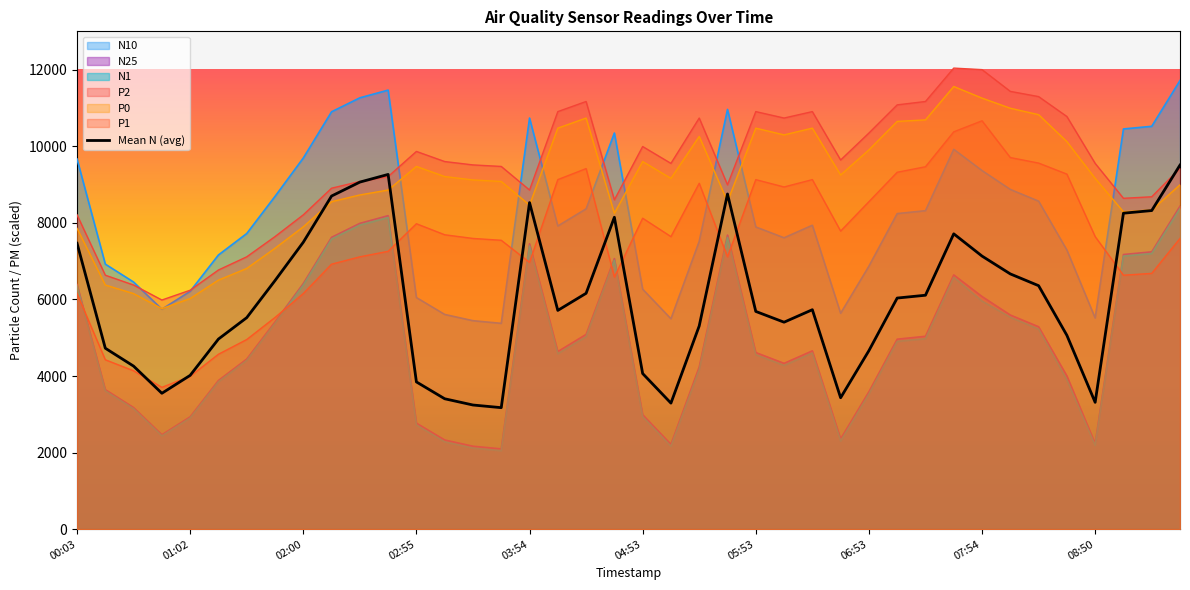

What is the average value?

5963.1